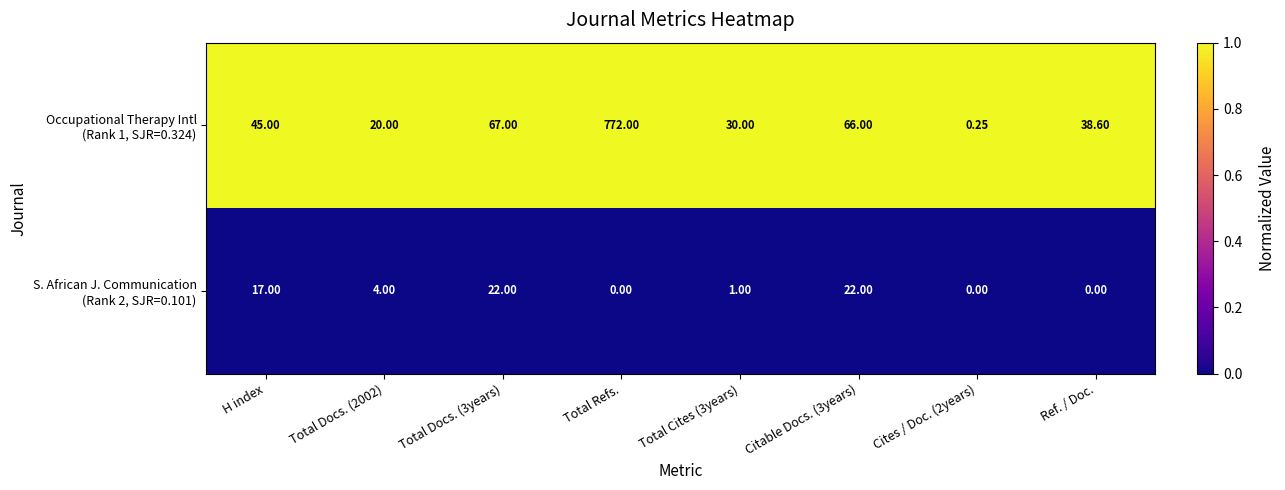

At which category is the sum across all series the highest?

Total Refs.